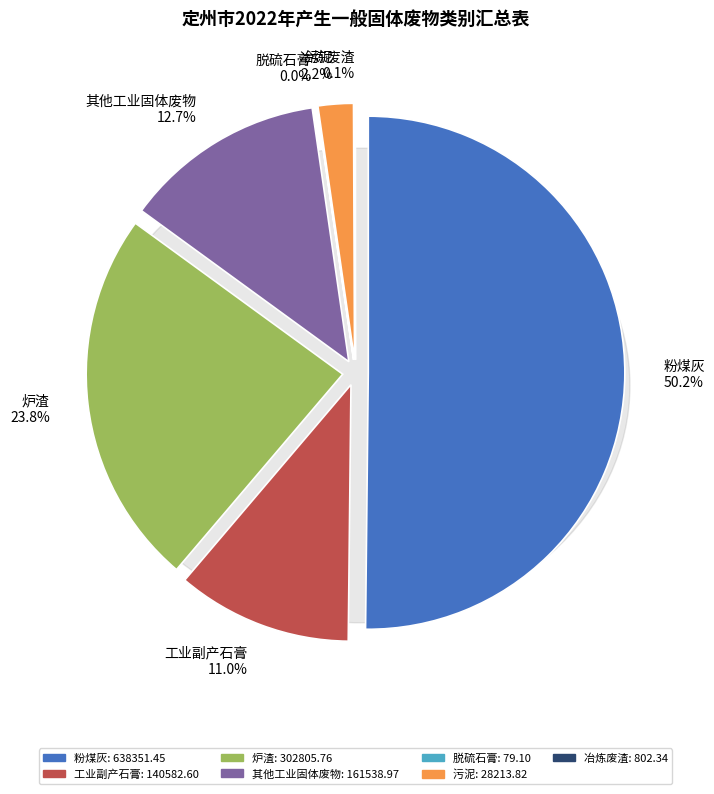

Does 粉煤灰 account for over 50% of the chart?

Yes